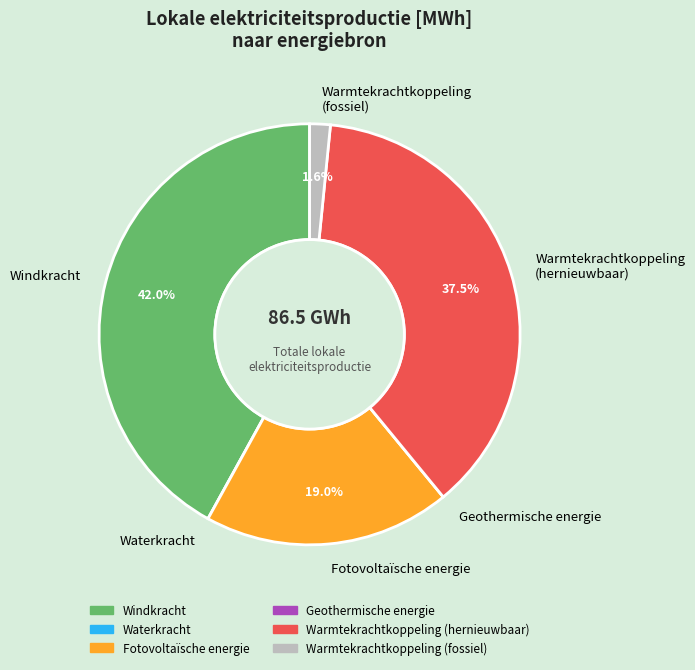

What is the largest slice in the pie chart?

Windkracht